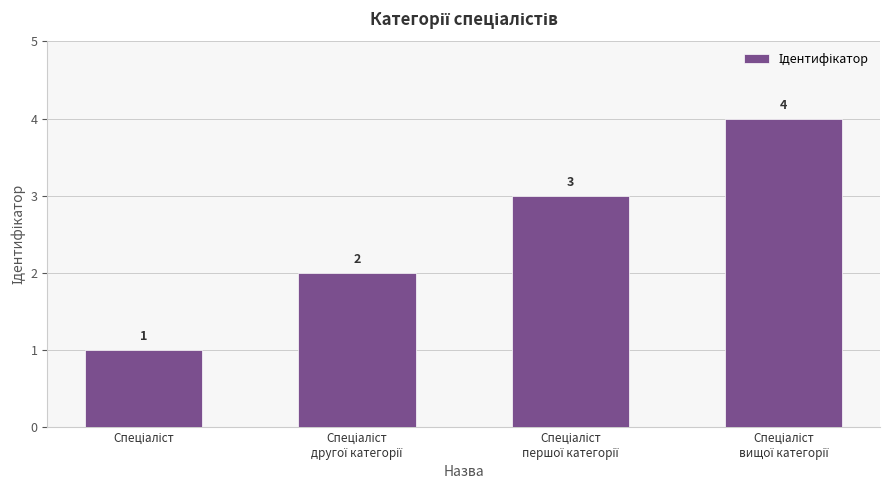

What is the value of the 3rd bar from the left?

3